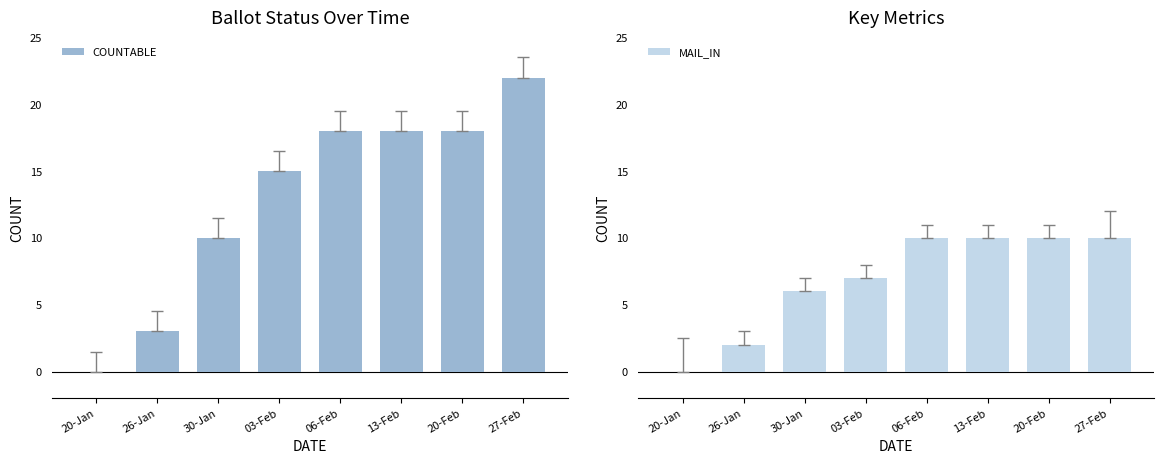

Rank the series by their maximum value, from highest to lowest.

COUNTABLE, MAIL_IN